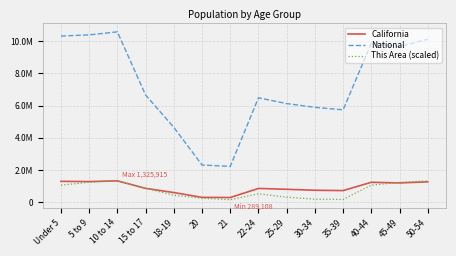

At which category is the sum across all series the highest?

10 to 14